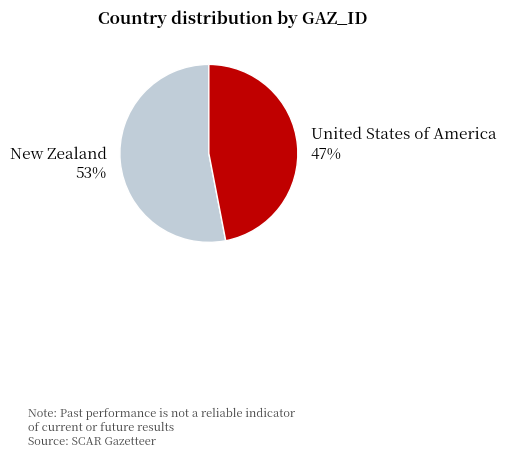

Is there a majority slice in this chart?

Yes